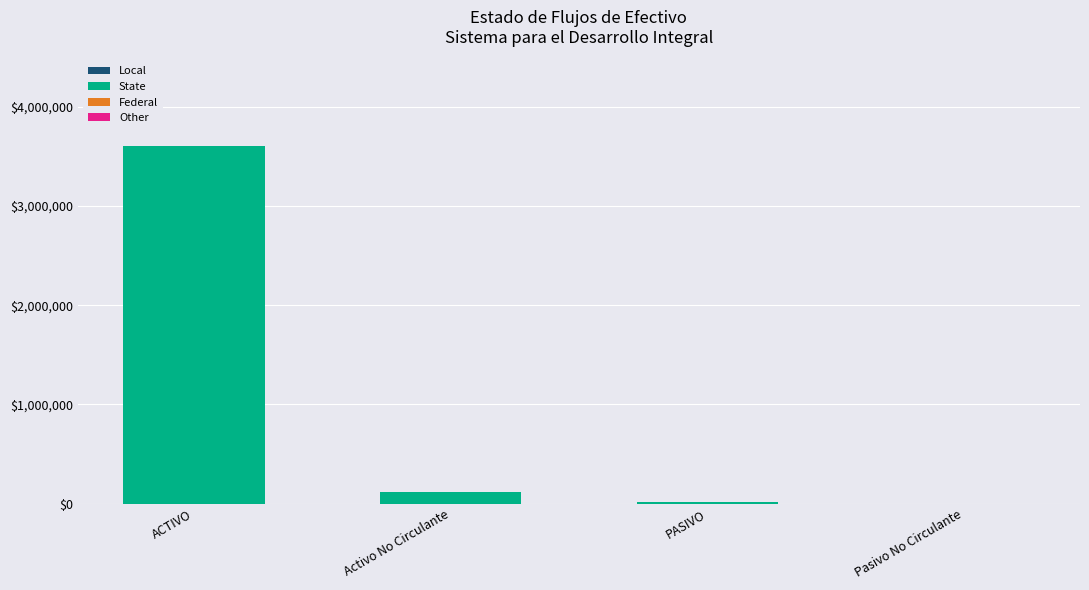

What is the sum of all State values?

3732454.7